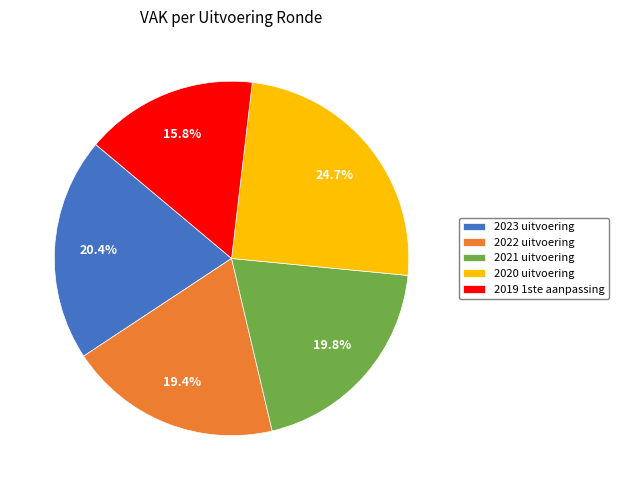

Between 2021 uitvoering and 2023 uitvoering, which is larger?

2023 uitvoering